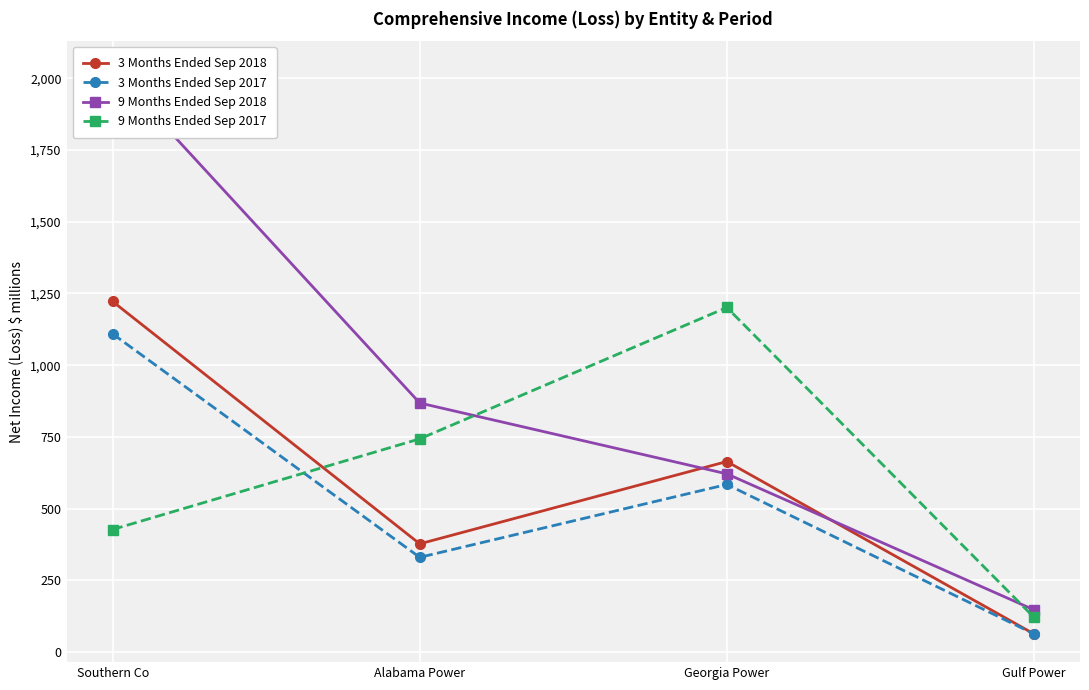

True or false: 3 Months Ended Sep 2017 and 9 Months Ended Sep 2018 cross at least once.

False